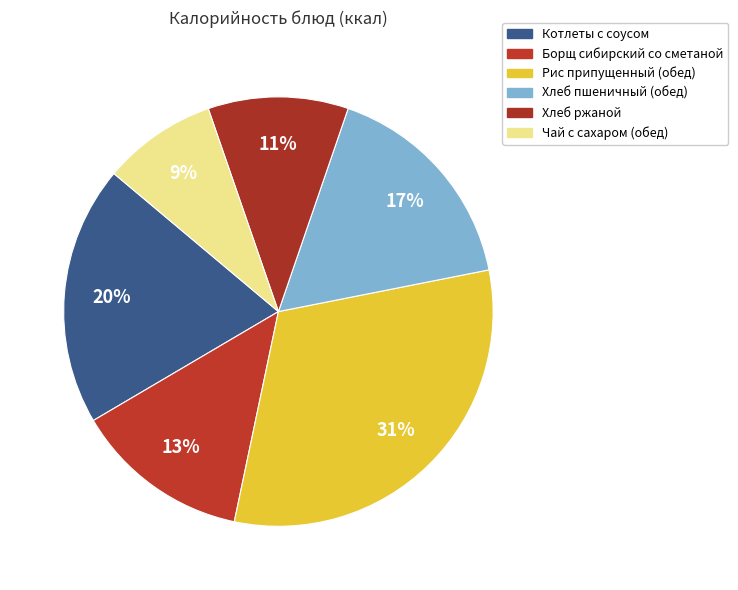

To the nearest percent, what is the difference between the Борщ сибирский со сметаной and Рис припущенный (обед) slice percentages?

18%